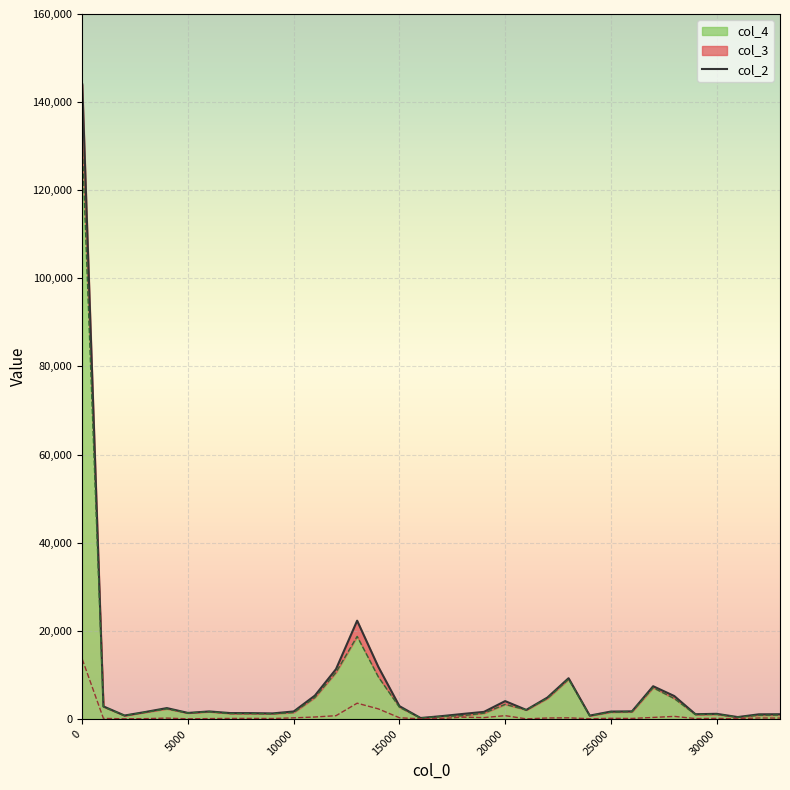

The col_4 series shows 1450 at 10000. True or false?

True